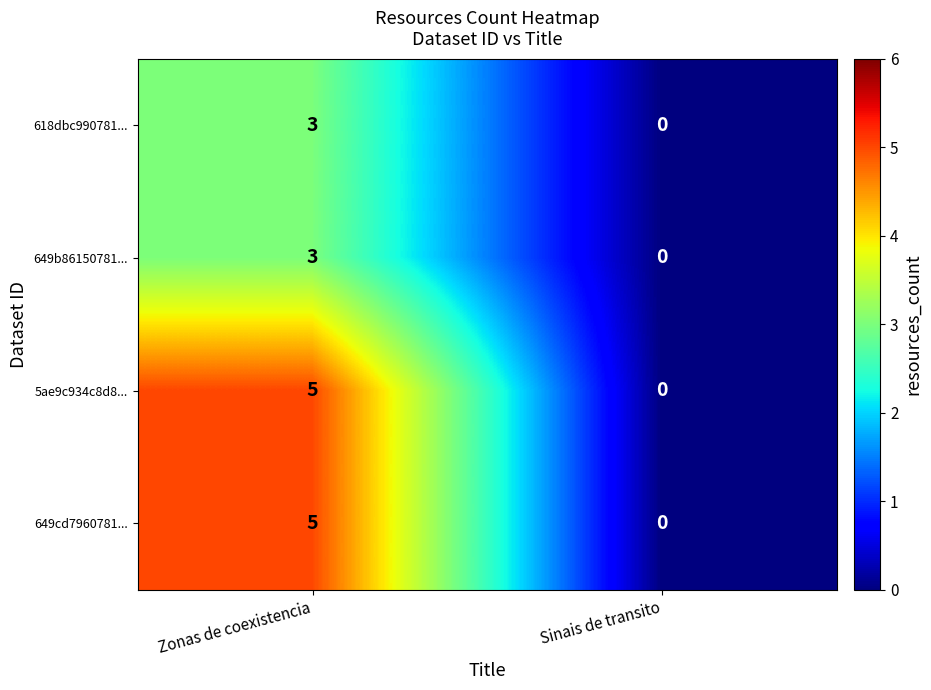

Where is 5ae9c934c8d8... nearest to the value 2?

Sinais de transito